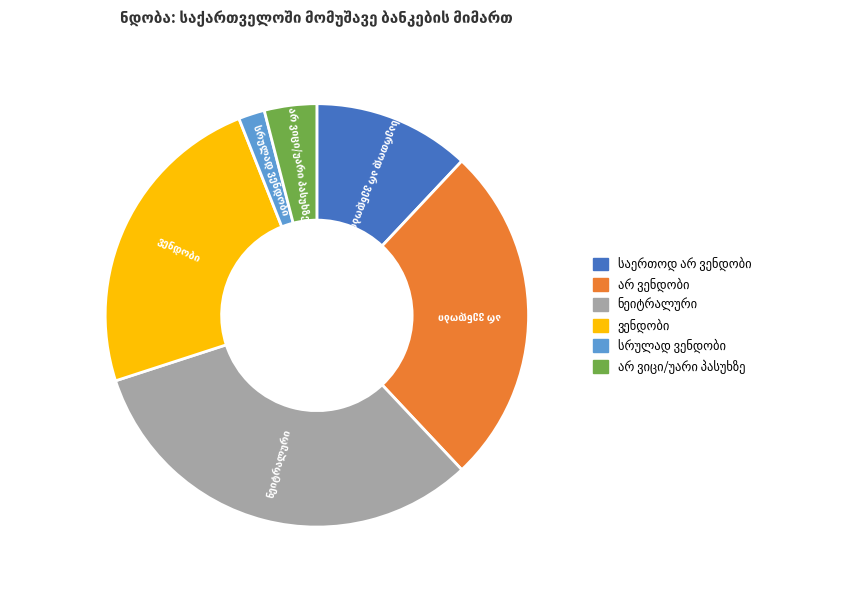

Does any single category account for the majority?

No